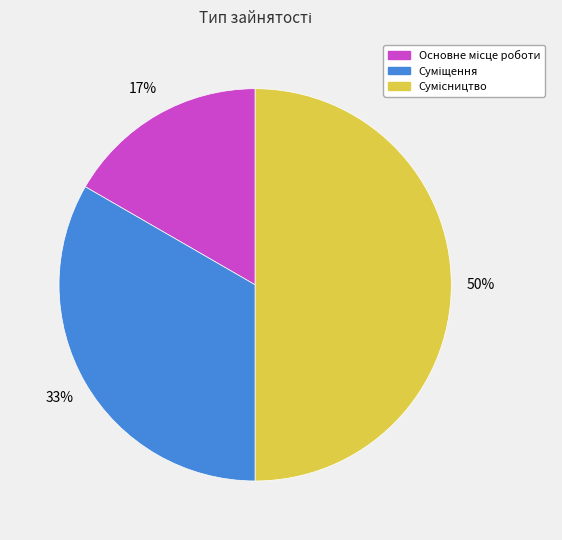

To the nearest percent, what is the average slice percentage?

33%